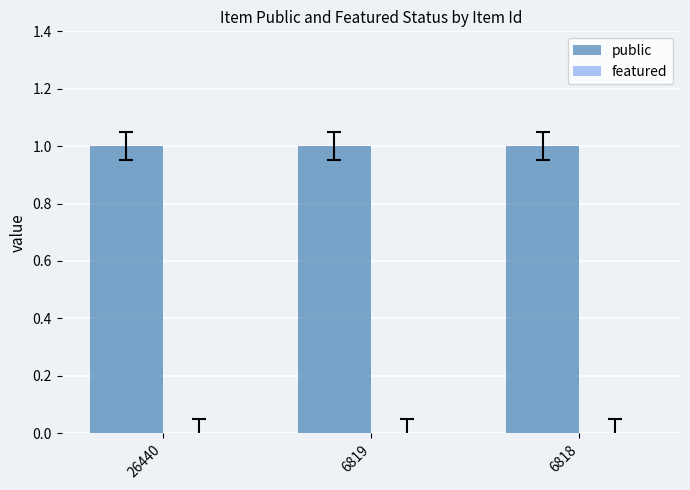

List the labels in order of featured value, smallest first.

26440, 6819, 6818